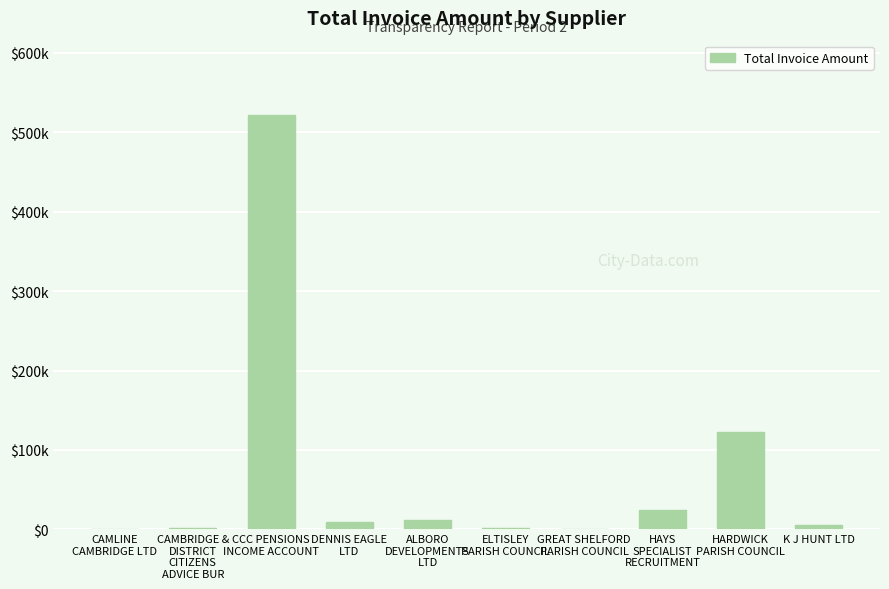

What position from the right is HAYS
SPECIALIST
RECRUITMENT?

3